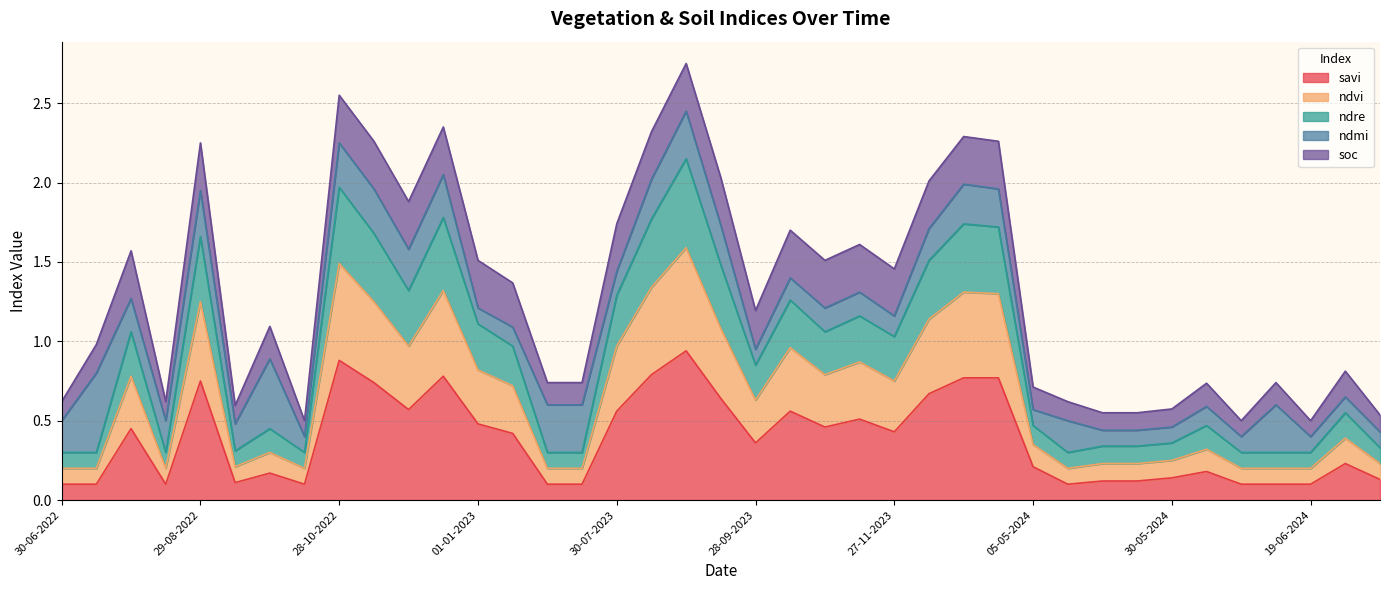

True or false: ndvi and savi intersect in this chart.

False